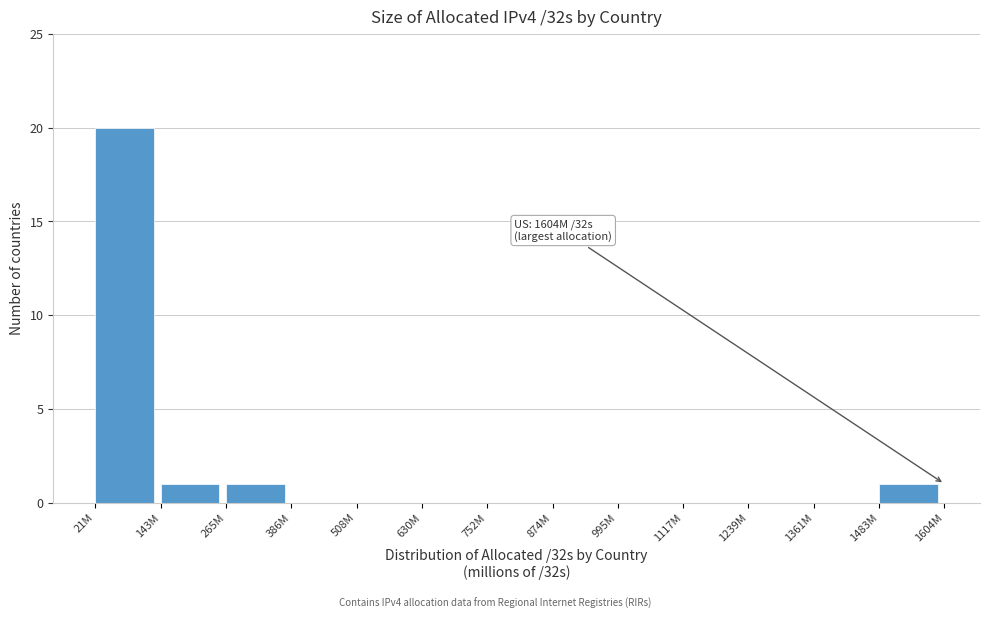

Reading right to left, transcribe all the data shown in this chart.

1483M=1	1361M=0	1239M=0	1117M=0	995M=0	874M=0	752M=0	630M=0	508M=0	386M=0	265M=1	143M=1	21M=20